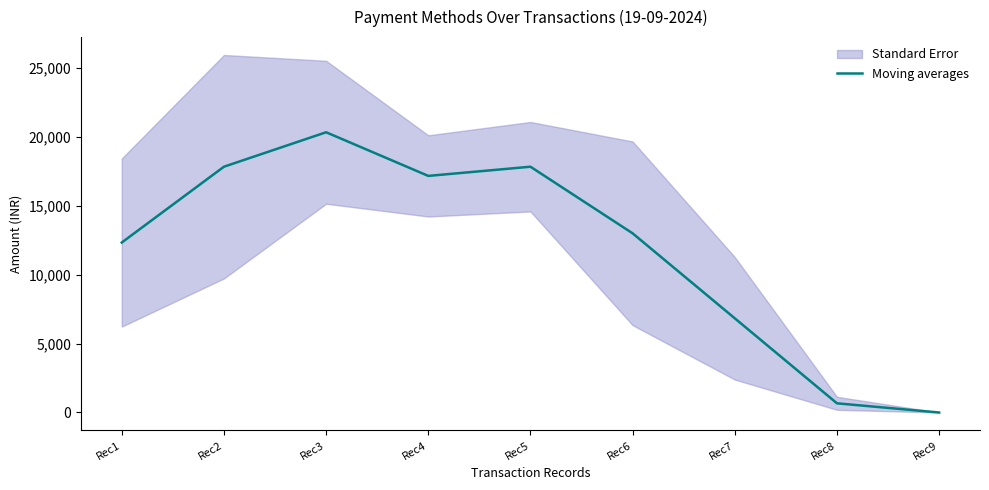

How many lines are shown in the chart?

1